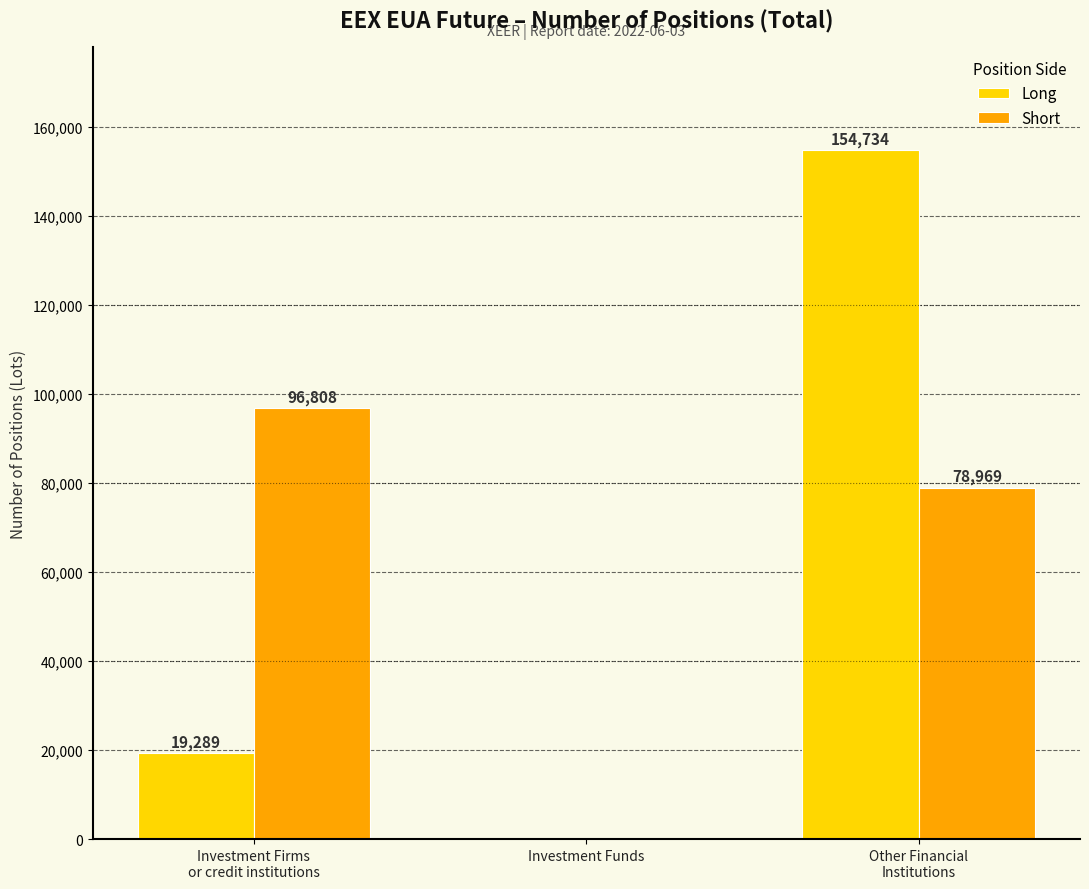

Is the value of Short at Investment Firms
or credit institutions greater than the value of Long at Investment Firms
or credit institutions?

Yes